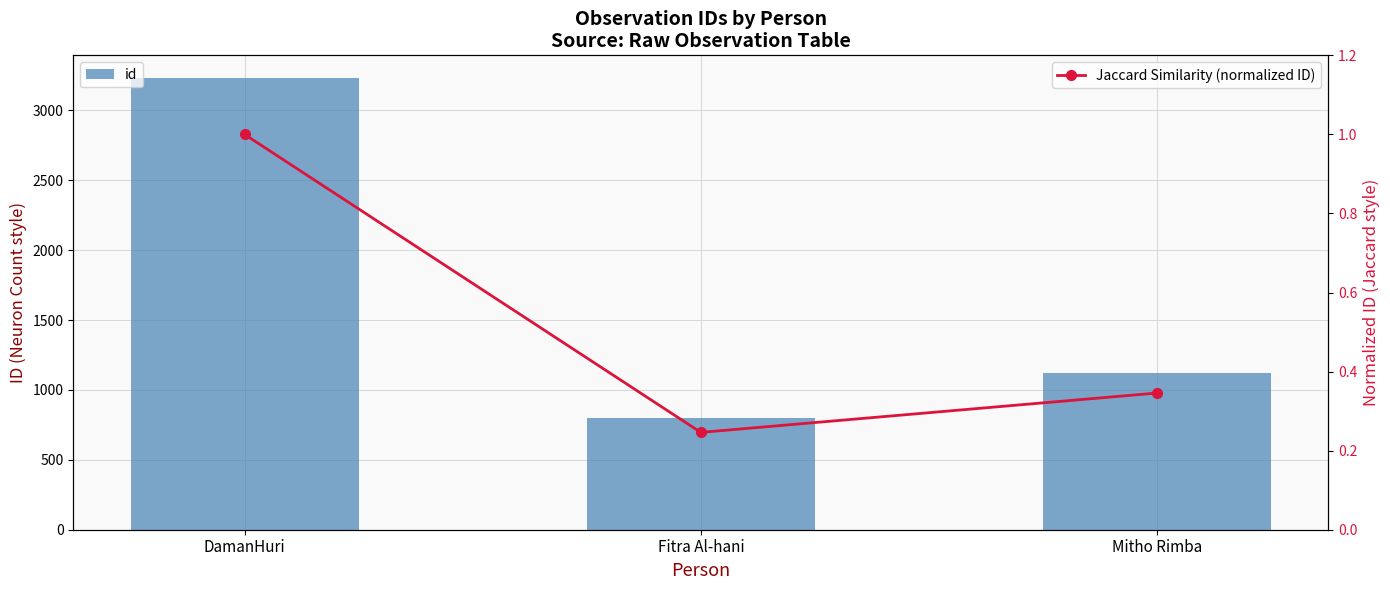

How many distinct data groups are displayed?

2